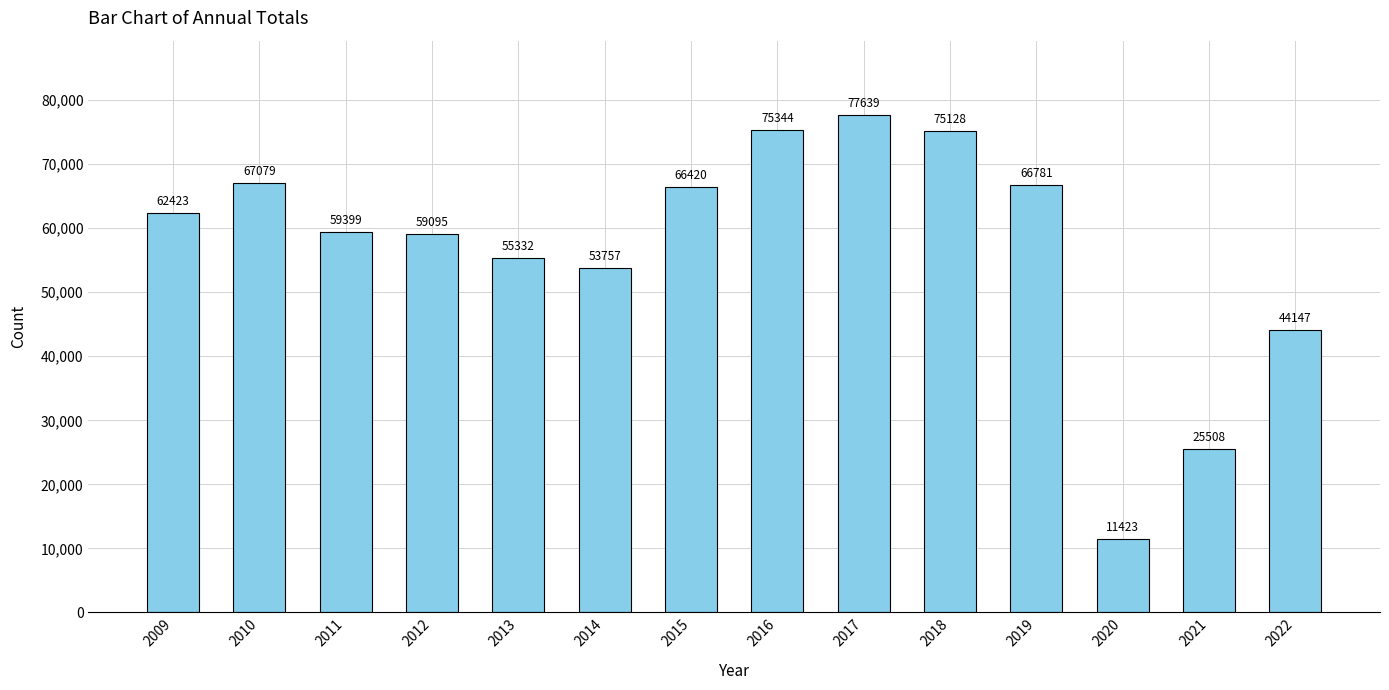

What is the difference between the values at 2020 and 2013?

43909